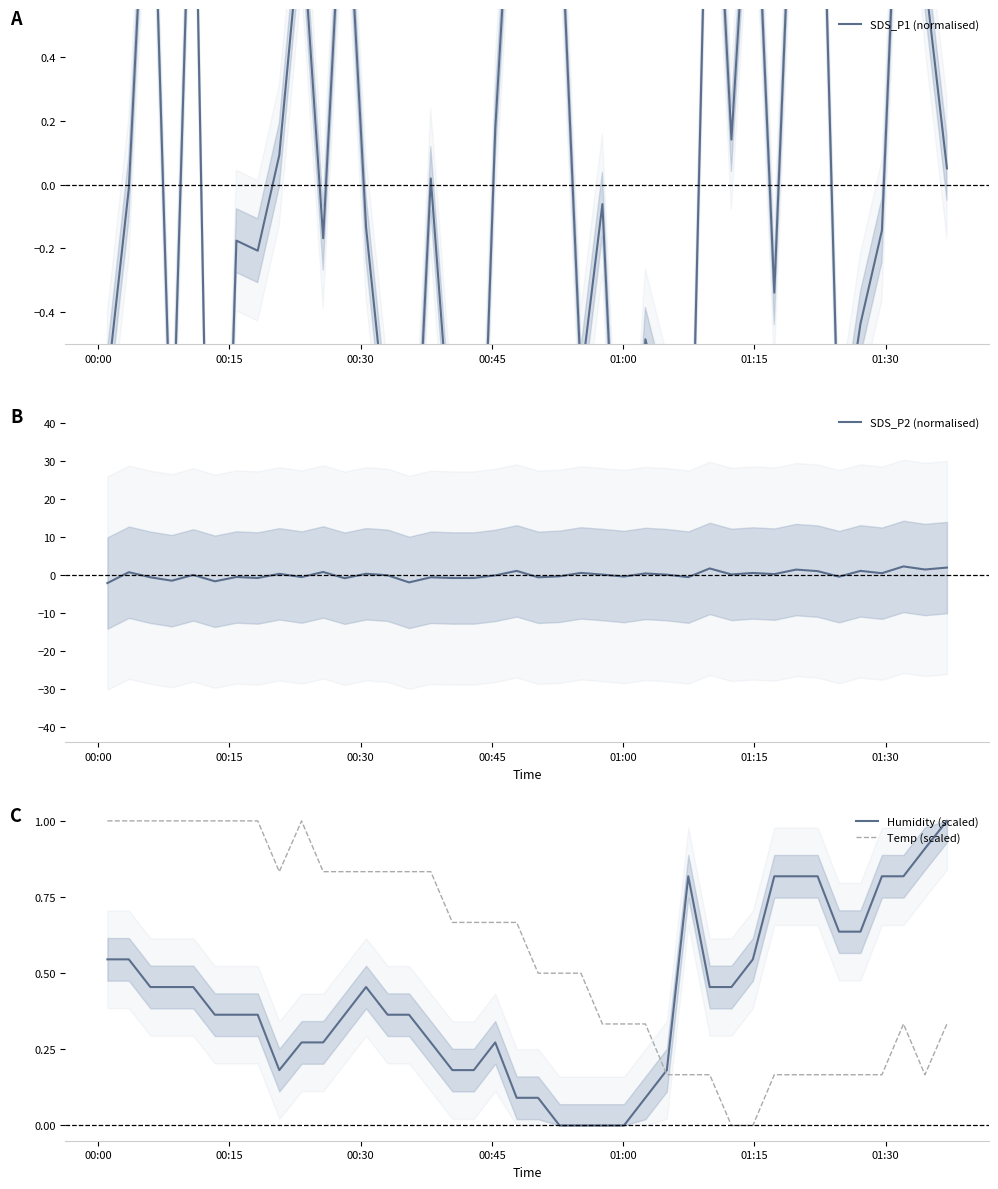

True or false: Temp (scaled) has more than 2 points higher than both neighbors.

False